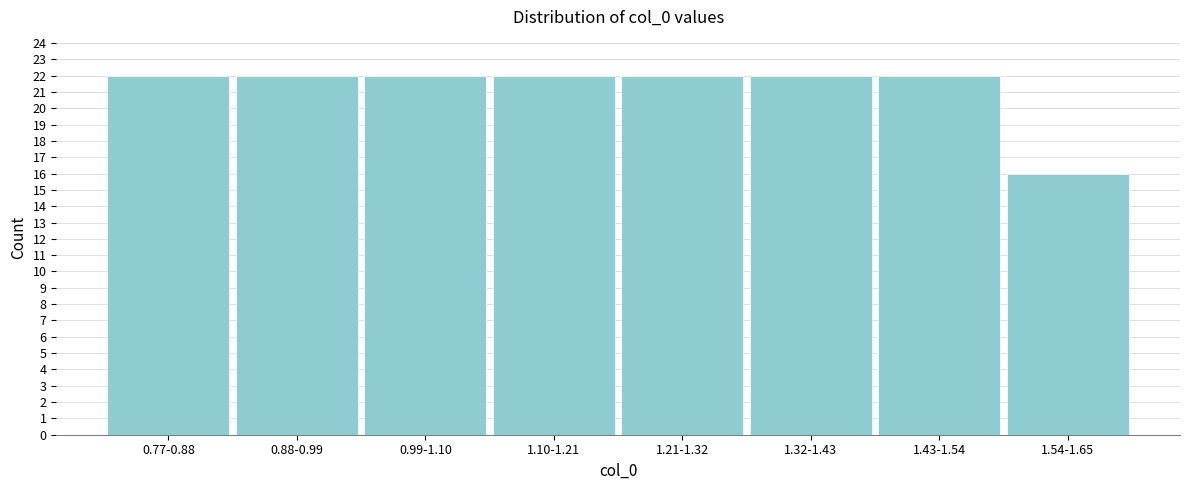

Reading right to left, transcribe all the data shown in this chart.

1.54-1.65=16	1.43-1.54=22	1.32-1.43=22	1.21-1.32=22	1.10-1.21=22	0.99-1.10=22	0.88-0.99=22	0.77-0.88=22